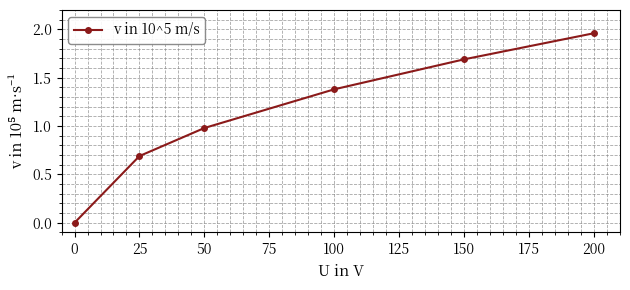

How many values are above zero?

5